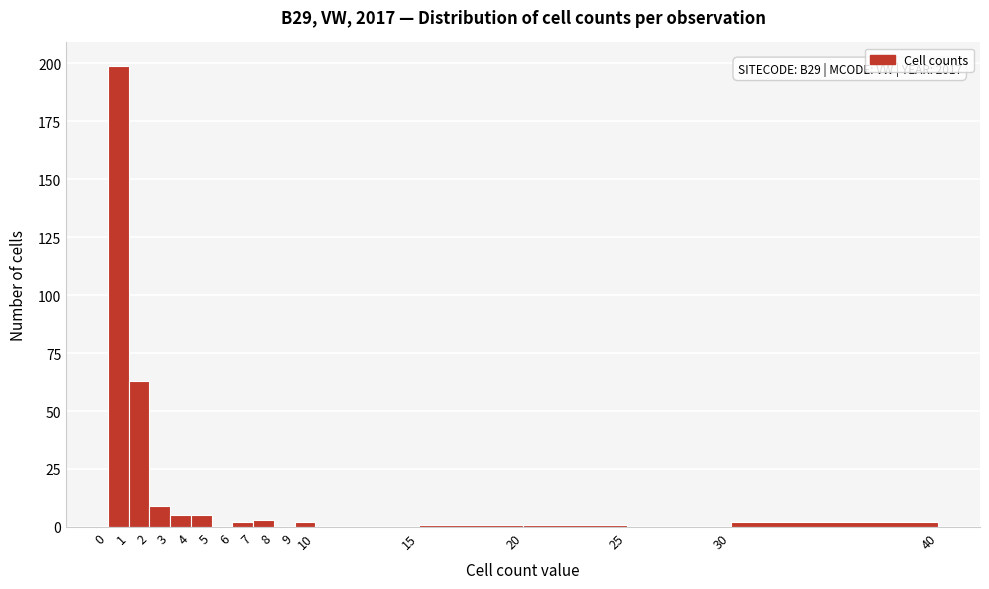

Over which range of the x-axis is the bar tallest?

0 to 1